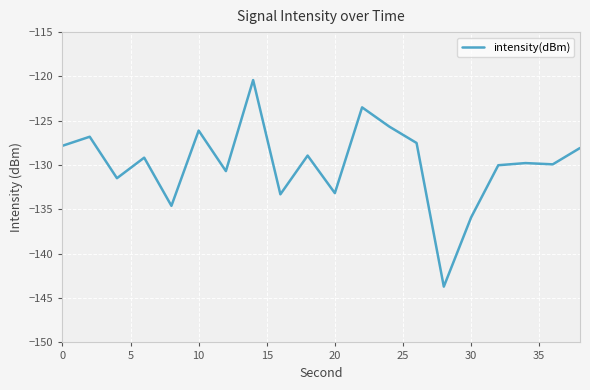

How many lines are shown in the chart?

1